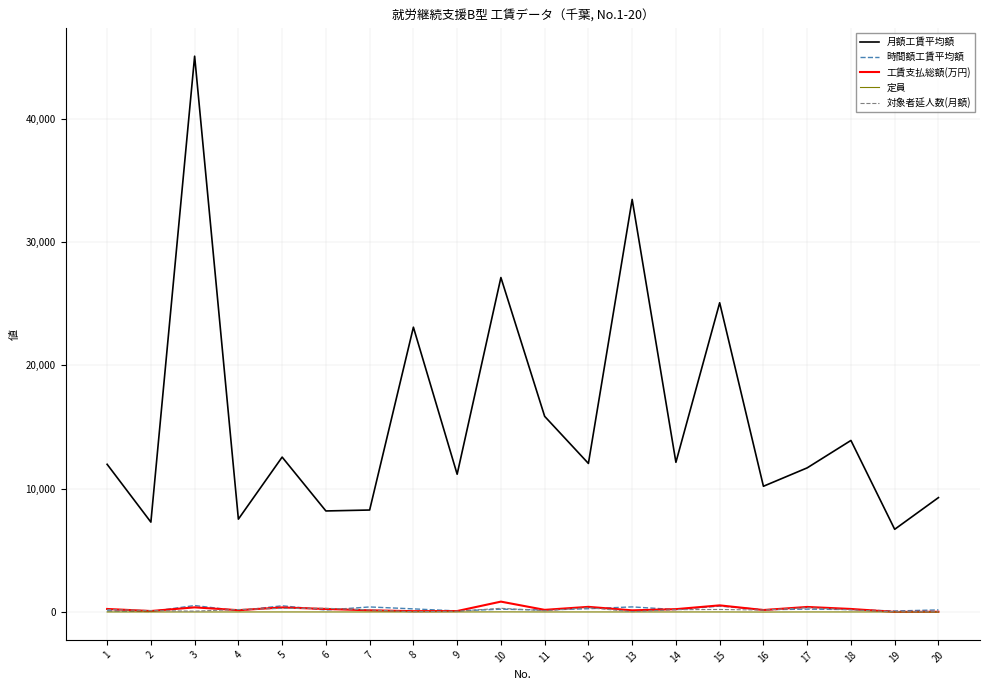

How many distinct data groups are displayed?

5